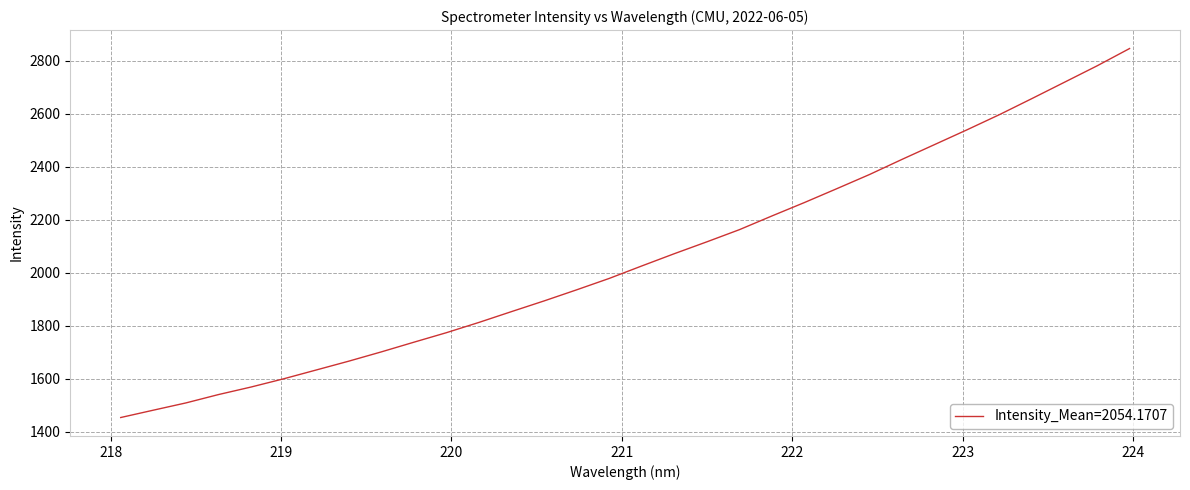

What is the smallest value displayed?

1454.3